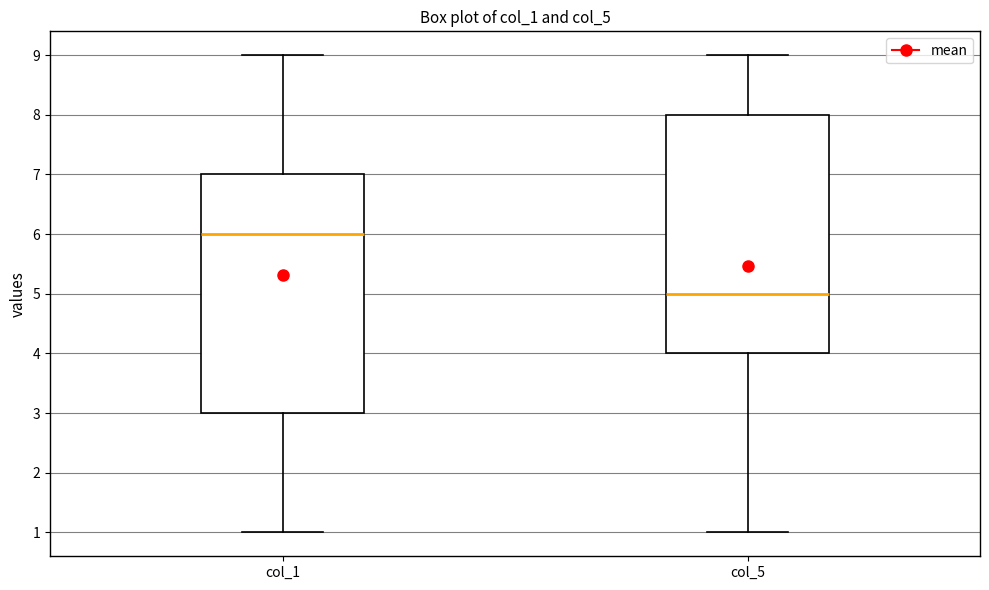

Where is the lower edge of the box for col_5 on the y-axis? The values are not printed on the chart, so give them approximately, as read against the axis.

4